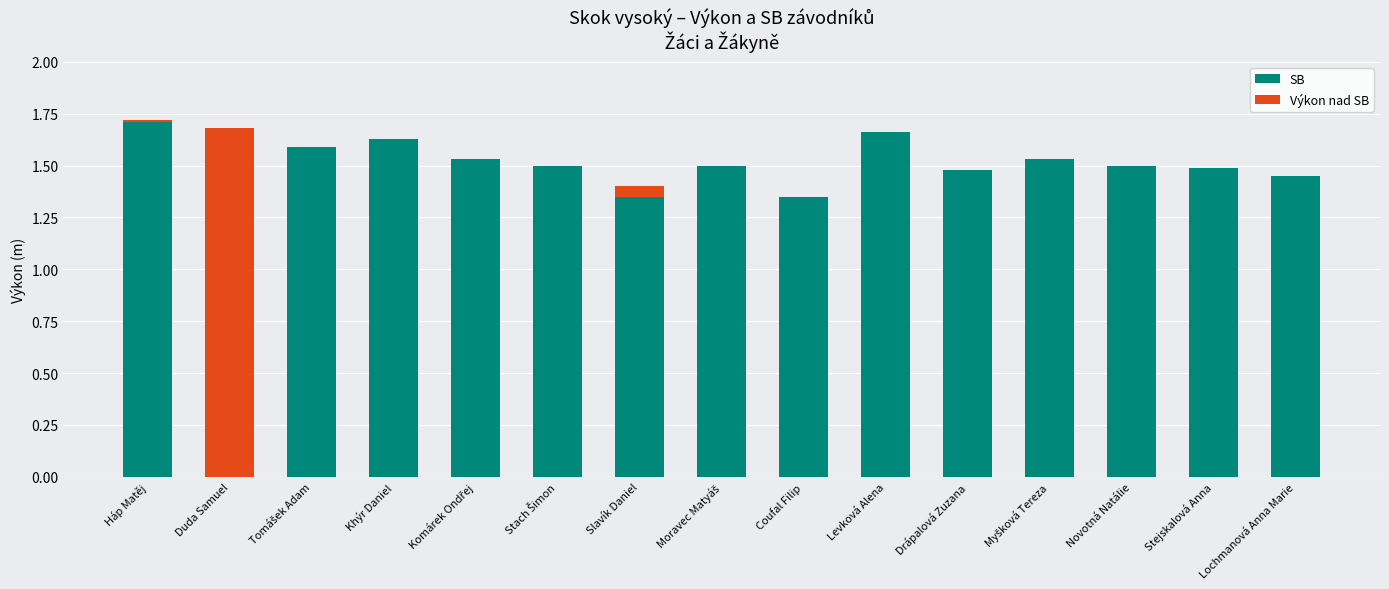

Are the bars horizontal?

No